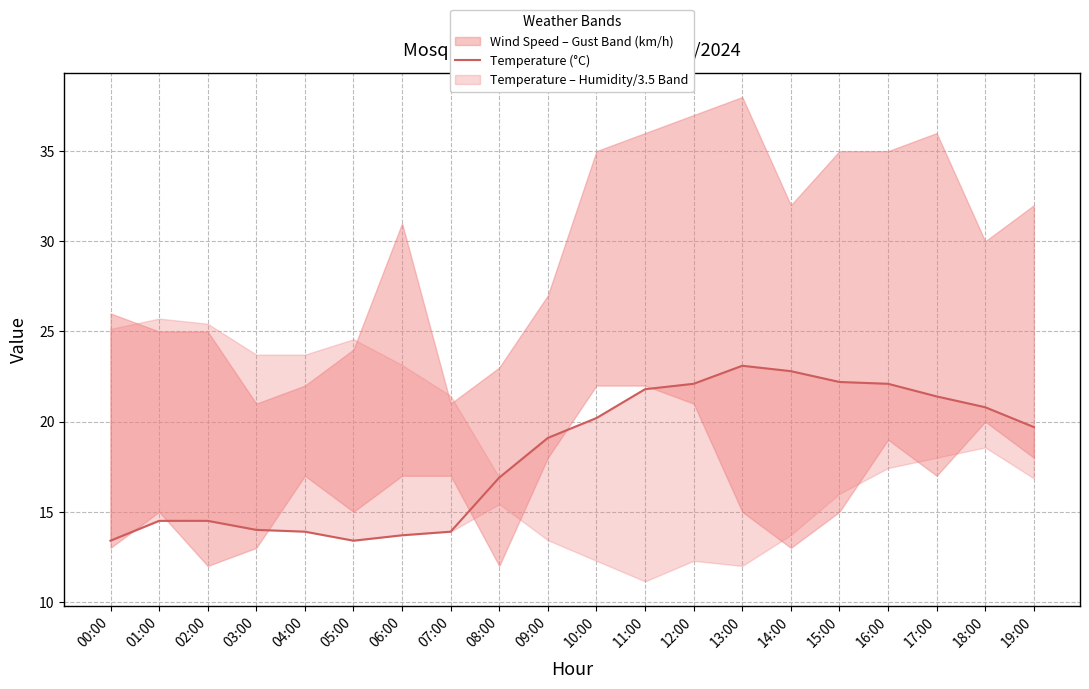

Reading left to right, list all the values displayed in this chart.

00:00=13.4	01:00=14.5	02:00=14.5	03:00=14.0	04:00=13.9	05:00=13.4	06:00=13.7	07:00=13.9	08:00=16.9	09:00=19.1	10:00=20.2	11:00=21.8	12:00=22.1	13:00=23.1	14:00=22.8	15:00=22.2	16:00=22.1	17:00=21.4	18:00=20.8	19:00=19.7